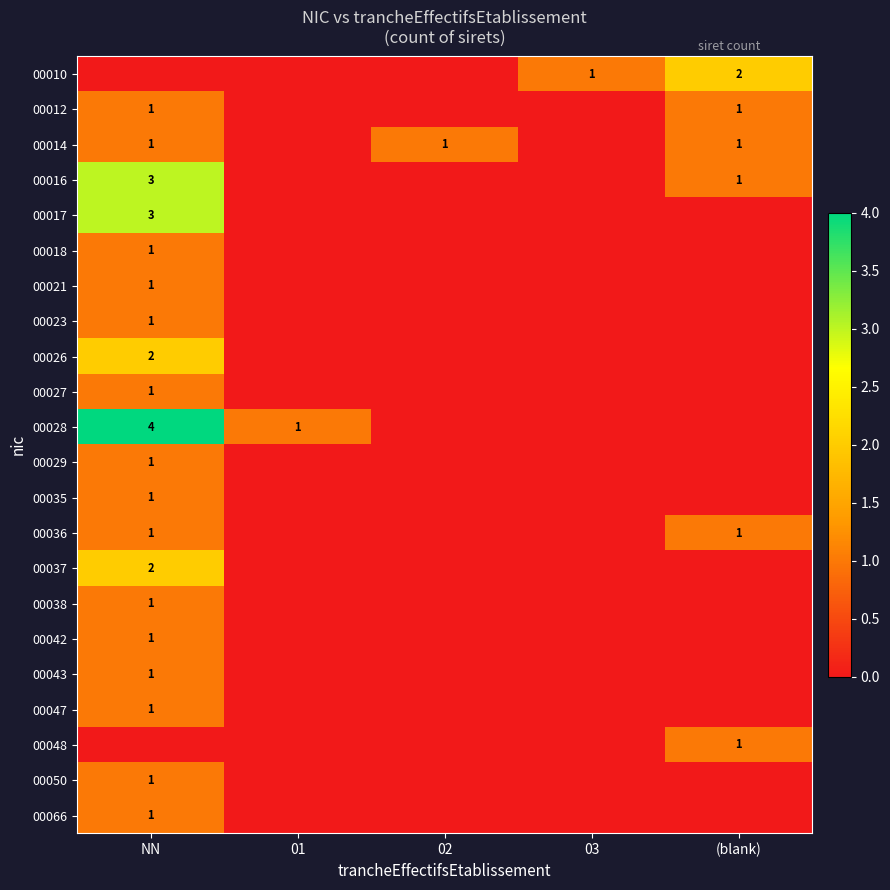

Is the value of 00016 at NN greater than the value of 00027 at NN?

Yes